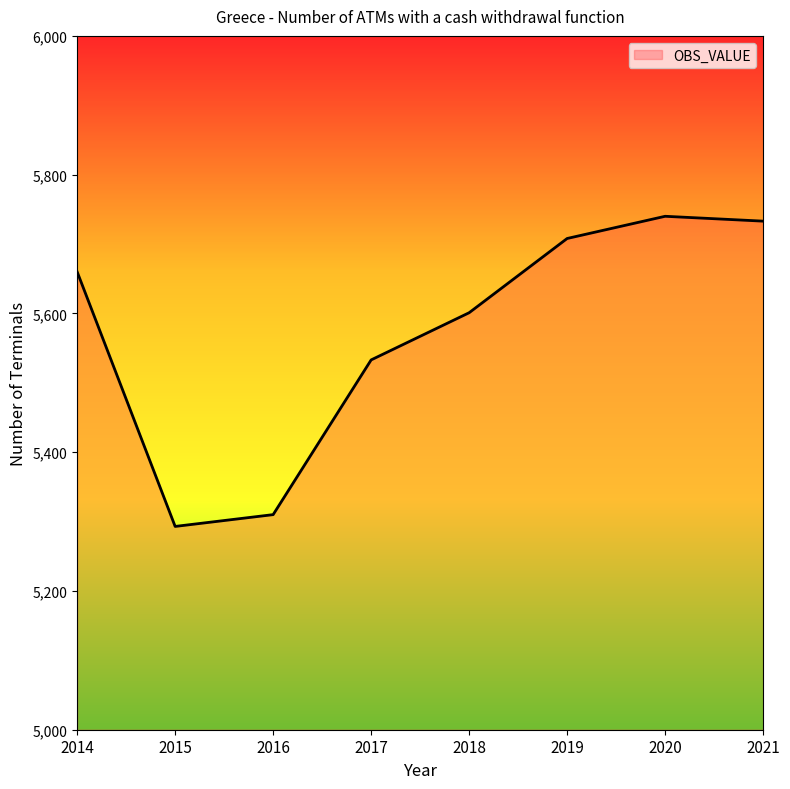

Count the number of categories in the chart.

8